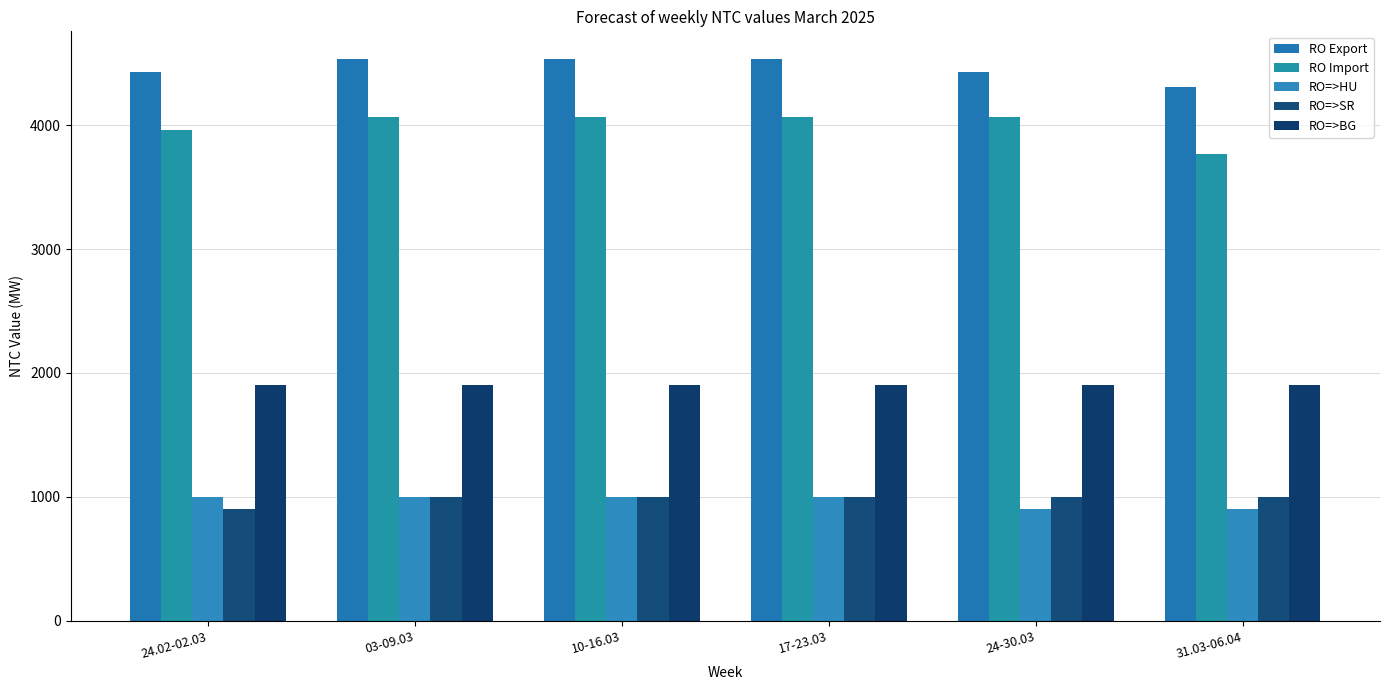

At which category does the chart reach its minimum across all series?

24-30.03